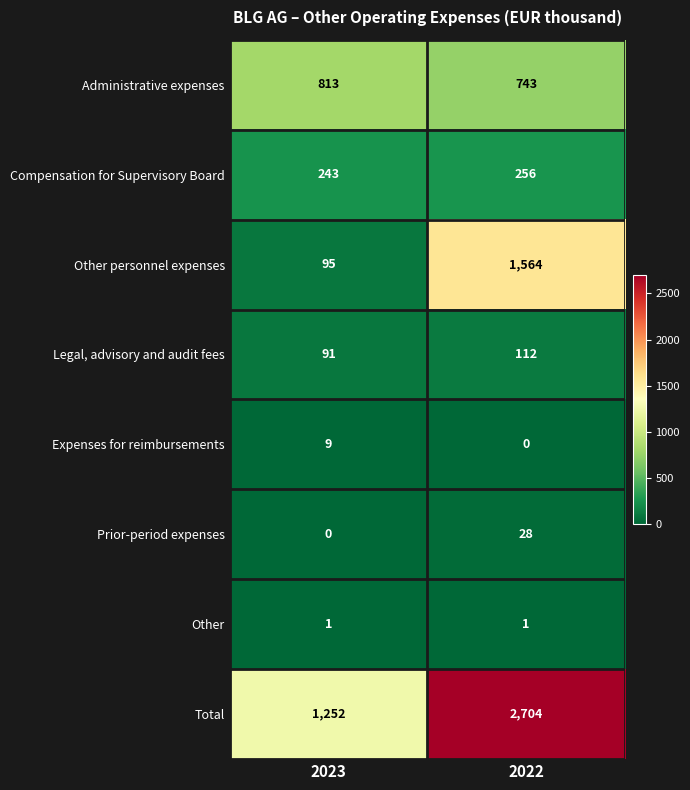

How many data points does each series have?

2